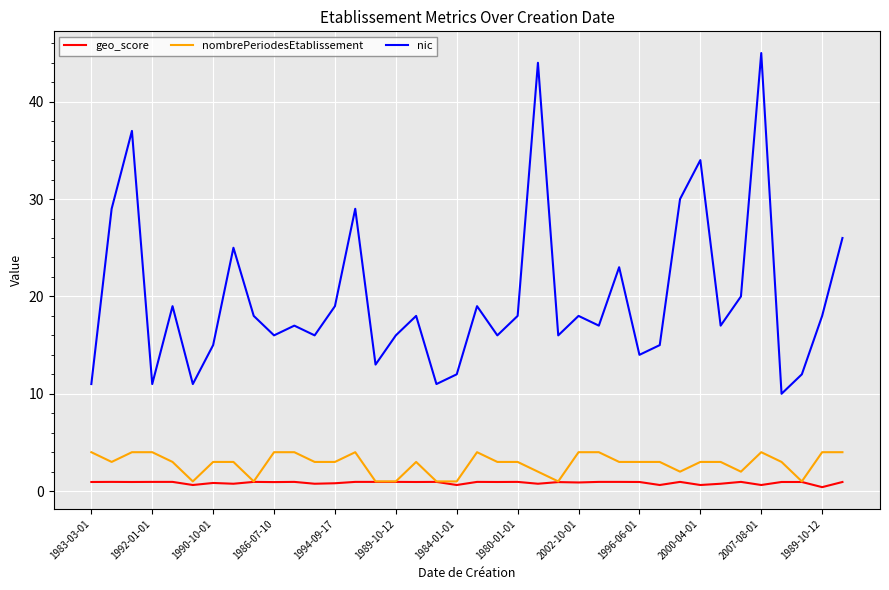

Which series has the largest total across all categories?

nic